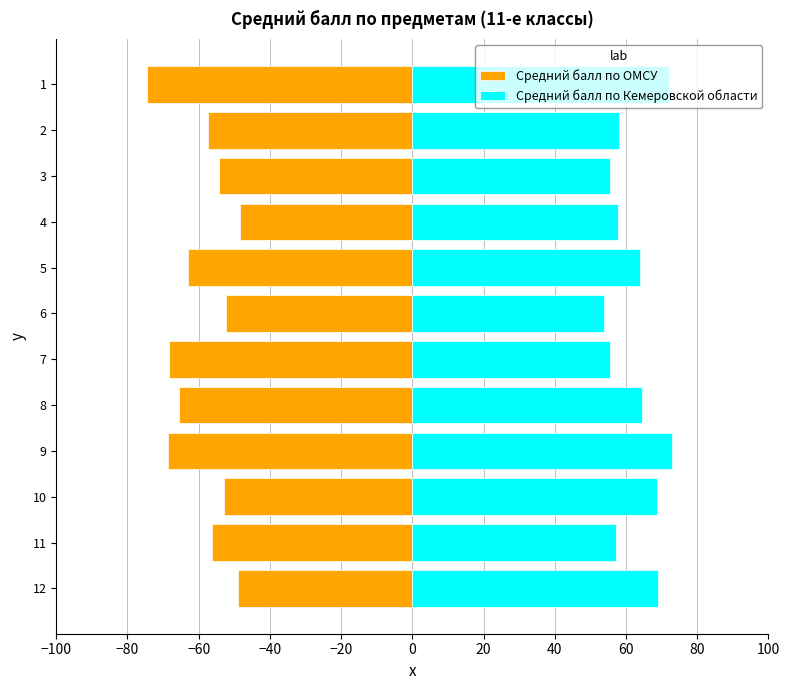

What is the difference between the maximum and minimum values in the Средний балл по Кемеровской области series?

19.3